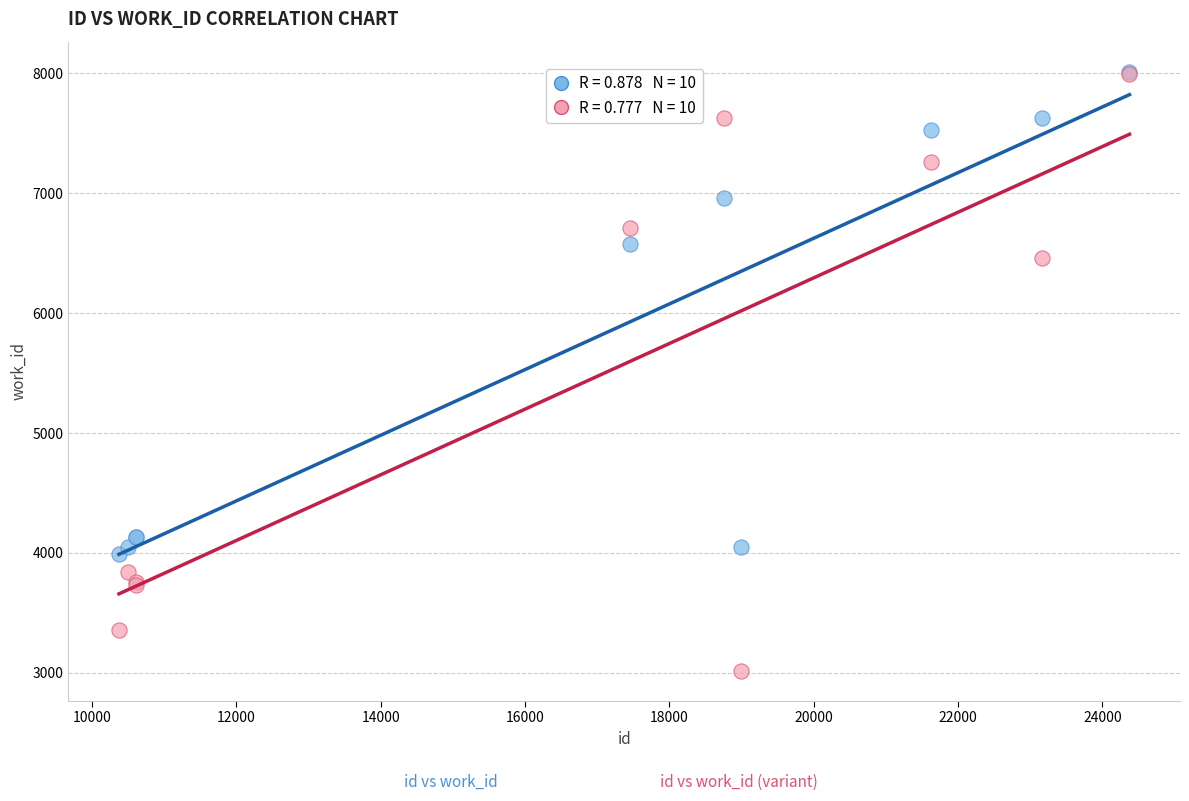

Across all series, what Y value is closest to 5514?

6456